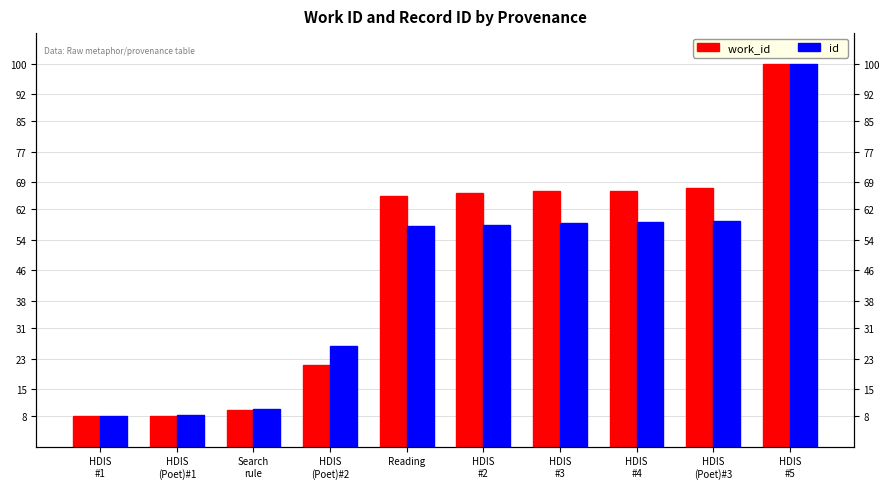

Rank the series at HDIS
#4 from lowest to highest value.

id, work_id